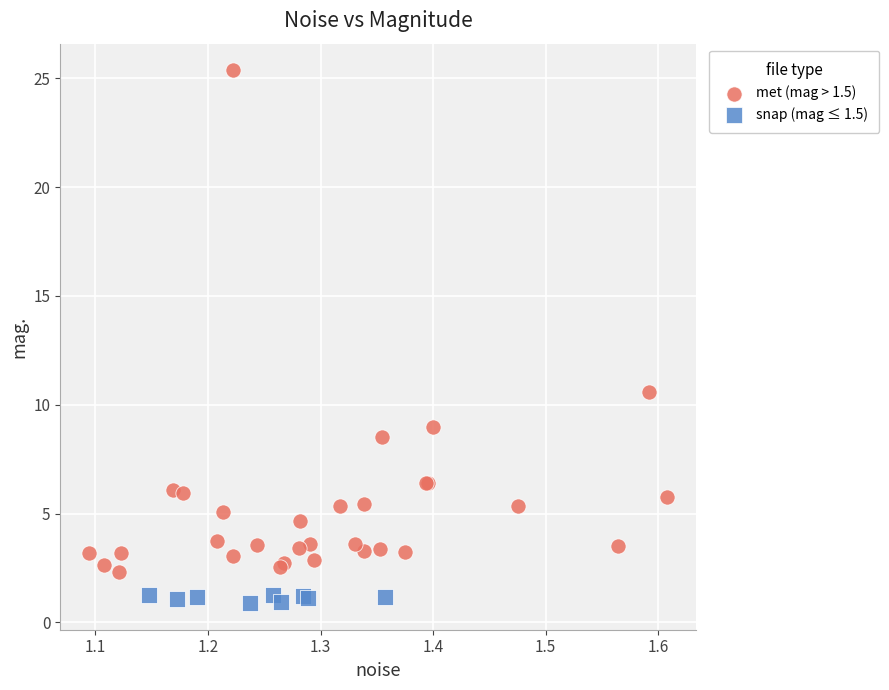

Which series contains the lowest Y value?

snap (mag ≤ 1.5)